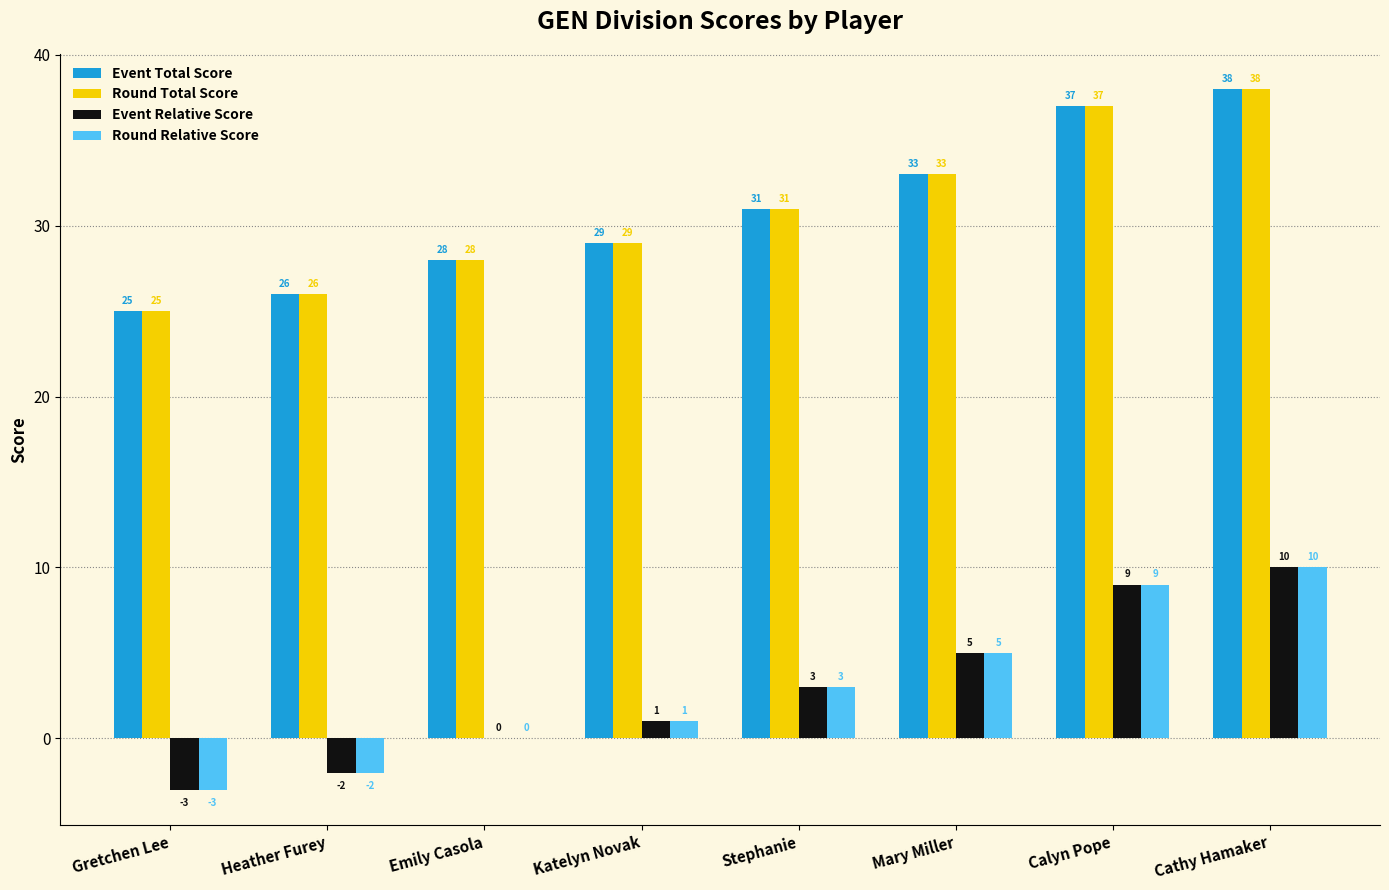

Reading right to left, transcribe all the data shown in this chart.

Event Total Score: Cathy Hamaker=38	Calyn Pope=37	Mary Miller=33	Stephanie=31	Katelyn Novak=29	Emily Casola=28	Heather Furey=26	Gretchen Lee=25
Round Total Score: Cathy Hamaker=38	Calyn Pope=37	Mary Miller=33	Stephanie=31	Katelyn Novak=29	Emily Casola=28	Heather Furey=26	Gretchen Lee=25
Event Relative Score: Cathy Hamaker=10	Calyn Pope=9	Mary Miller=5	Stephanie=3	Katelyn Novak=1	Emily Casola=0	Heather Furey=-2	Gretchen Lee=-3
Round Relative Score: Cathy Hamaker=10	Calyn Pope=9	Mary Miller=5	Stephanie=3	Katelyn Novak=1	Emily Casola=0	Heather Furey=-2	Gretchen Lee=-3